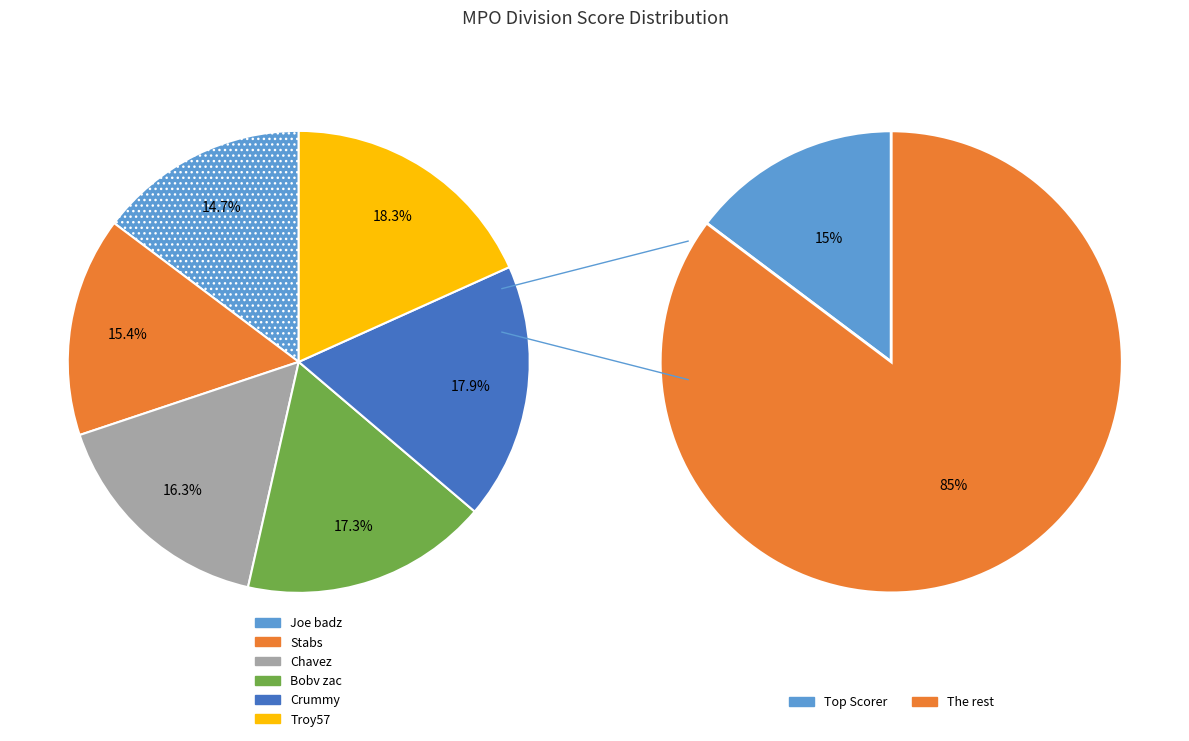

What is the ratio of the value at Troy57 to the value at Chavez?

1.1